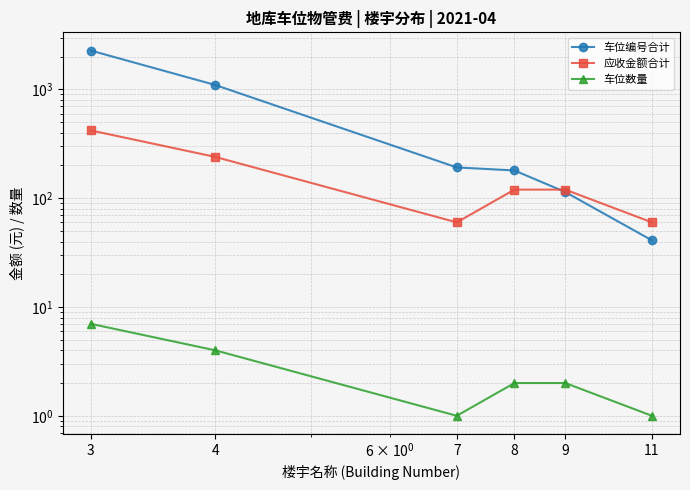

What is the minimum value for 车位编号合计?

41